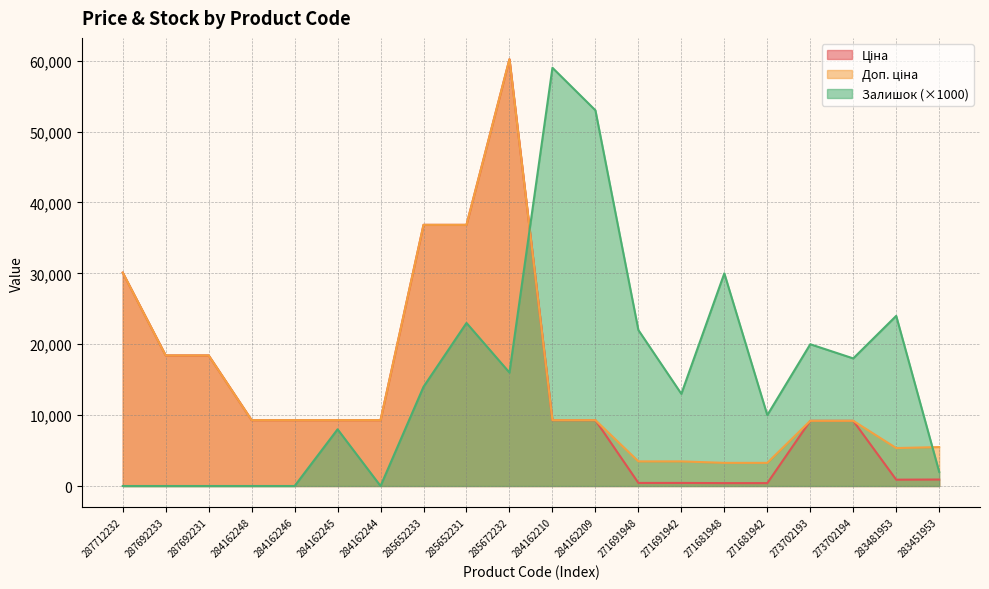

Reading left to right, extract all data points from this chart.

Ціна: 287712232=30102.8	287692233=18420.9	287692231=18420.9	284162248=9290.5	284162246=9290.5	284162245=9290.5	284162244=9290.5	285652233=36841.8	285652231=36841.8	285672232=60205.6	284162210=9290.5	284162209=9290.5	271691948=434.3	271691942=434.3	271681948=408.2	271681942=408.2	273702193=9196.3	273702194=9196.3	283481953=892.2	283451953=915.8
Доп. ціна: 287712232=30102.8	287692233=18420.9	287692231=18420.9	284162248=9290.5	284162246=9290.5	284162245=9290.5	284162244=9290.5	285652233=36841.8	285652231=36841.8	285672232=60205.6	284162210=9290.5	284162209=9290.5	271691948=3474.1	271691942=3474.1	271681948=3265.8	271681942=3265.8	273702193=9196.3	273702194=9196.3	283481953=5353.1	283451953=5495.0
Залишок: 287712232=0.0	287692233=0.0	287692231=0.0	284162248=0.0	284162246=0.0	284162245=8000.0	284162244=0.0	285652233=14000.0	285652231=23000.0	285672232=16000.0	284162210=59000.0	284162209=53000.0	271691948=22000.0	271691942=13000.0	271681948=30000.0	271681942=10000.0	273702193=20000.0	273702194=18000.0	283481953=24000.0	283451953=2000.0